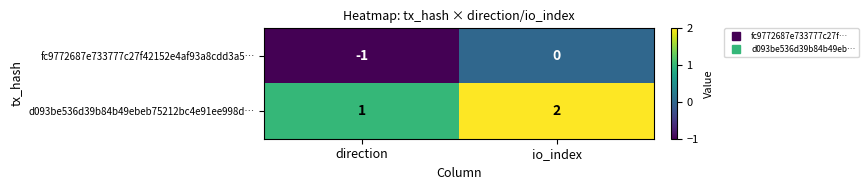

Reading left to right, transcribe all the data shown in this chart.

fc9772687e733777c27f42152e4af93a8cdd3a5…: direction=-1	io_index=0
d093be536d39b84b49ebeb75212bc4e91ee998d…: direction=1	io_index=2